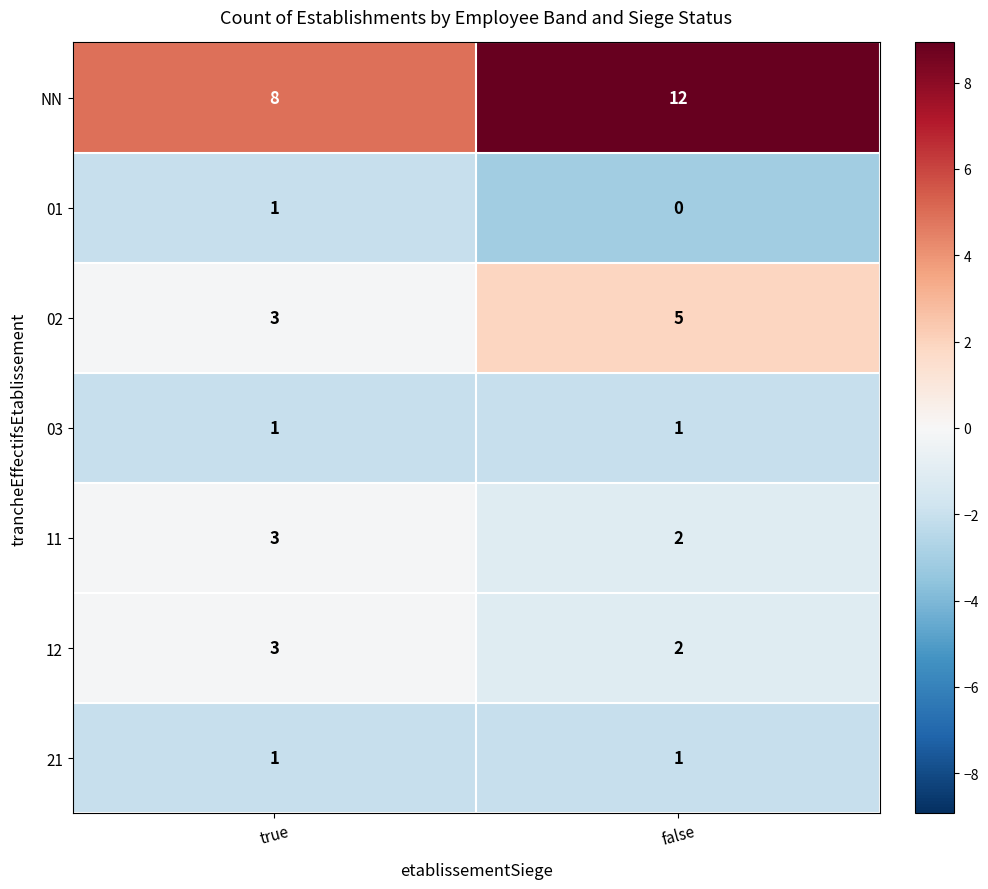

The value of 02 at false is 3. True or false?

False